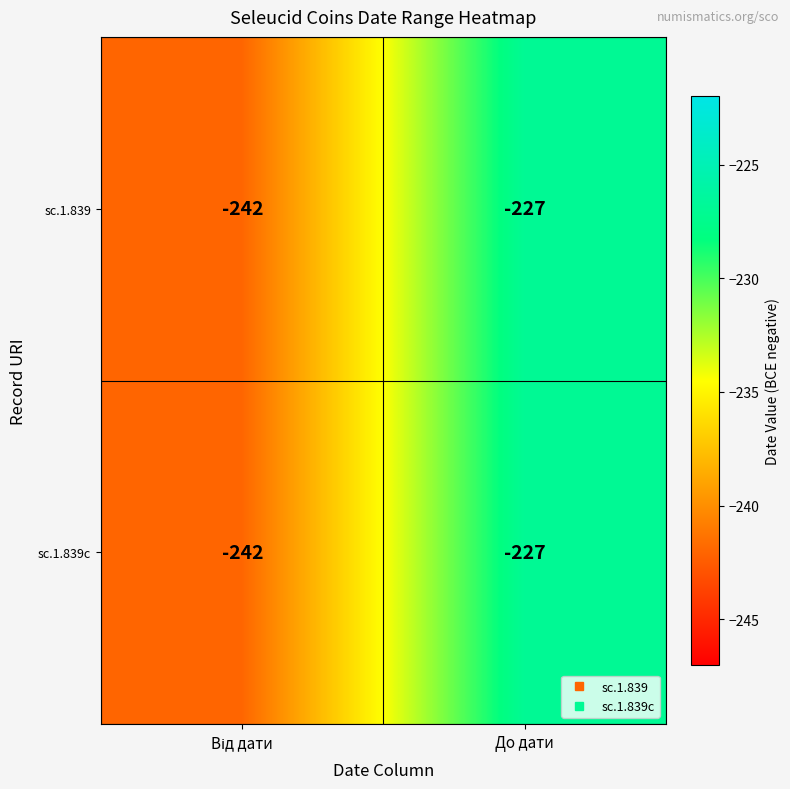

What is the maximum value shown in the chart?

-227